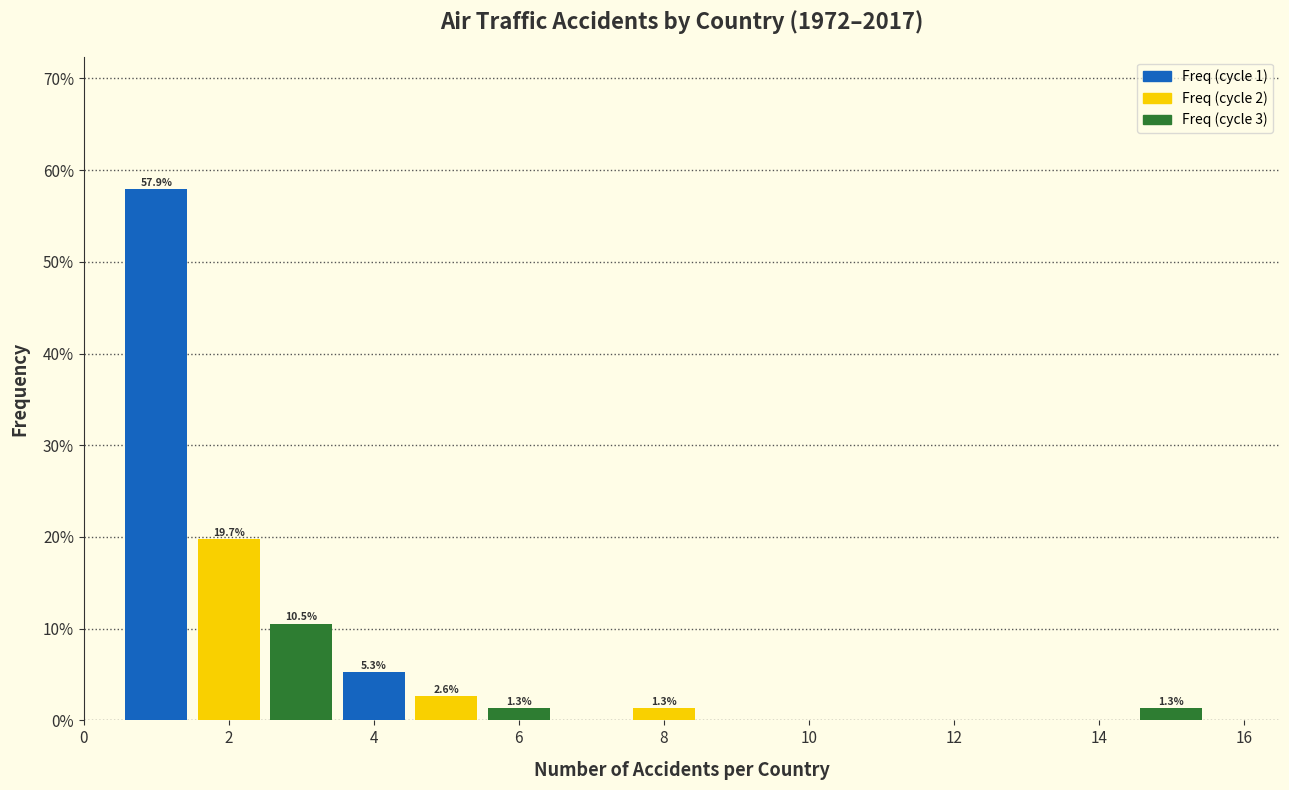

Which range on the x-axis has the tallest bar?

0.5 to 1.5